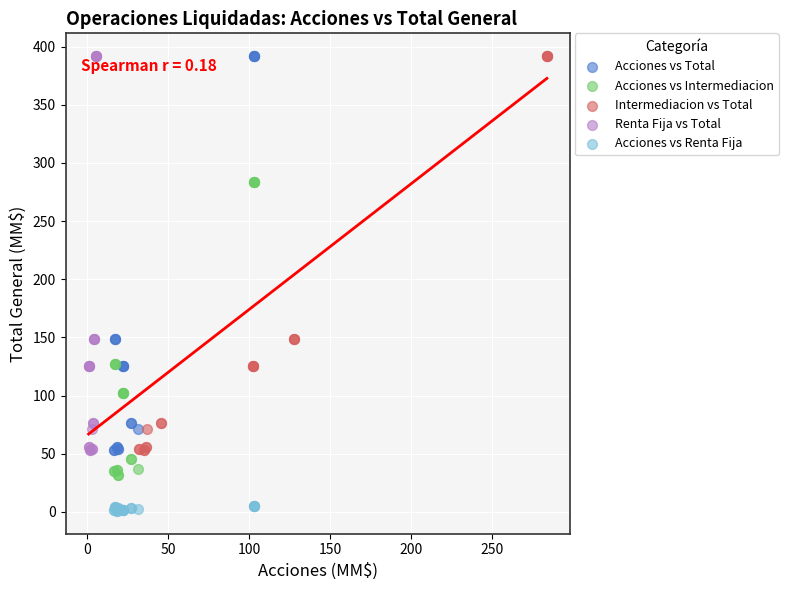

Which series reaches the minimum Y coordinate?

Acciones vs Renta Fija